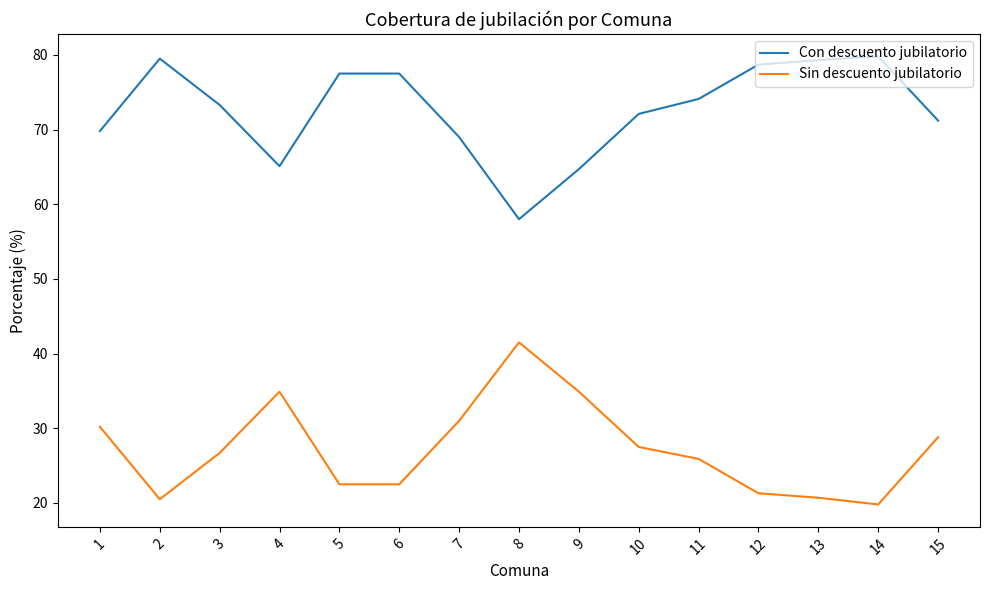

What is the difference between the Con descuento jubilatorio values at 5 and 11?

3.4